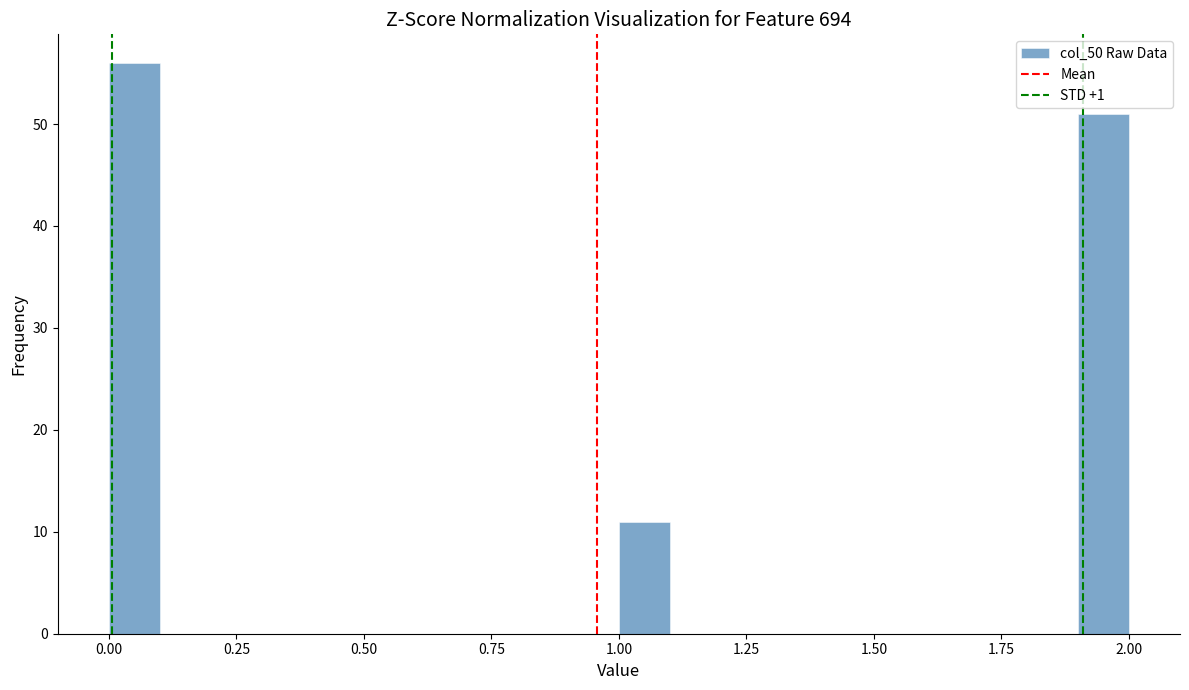

Around what value on the x-axis is the tallest bar? Give the approximate position of its centre, as read against the axis.

0.05